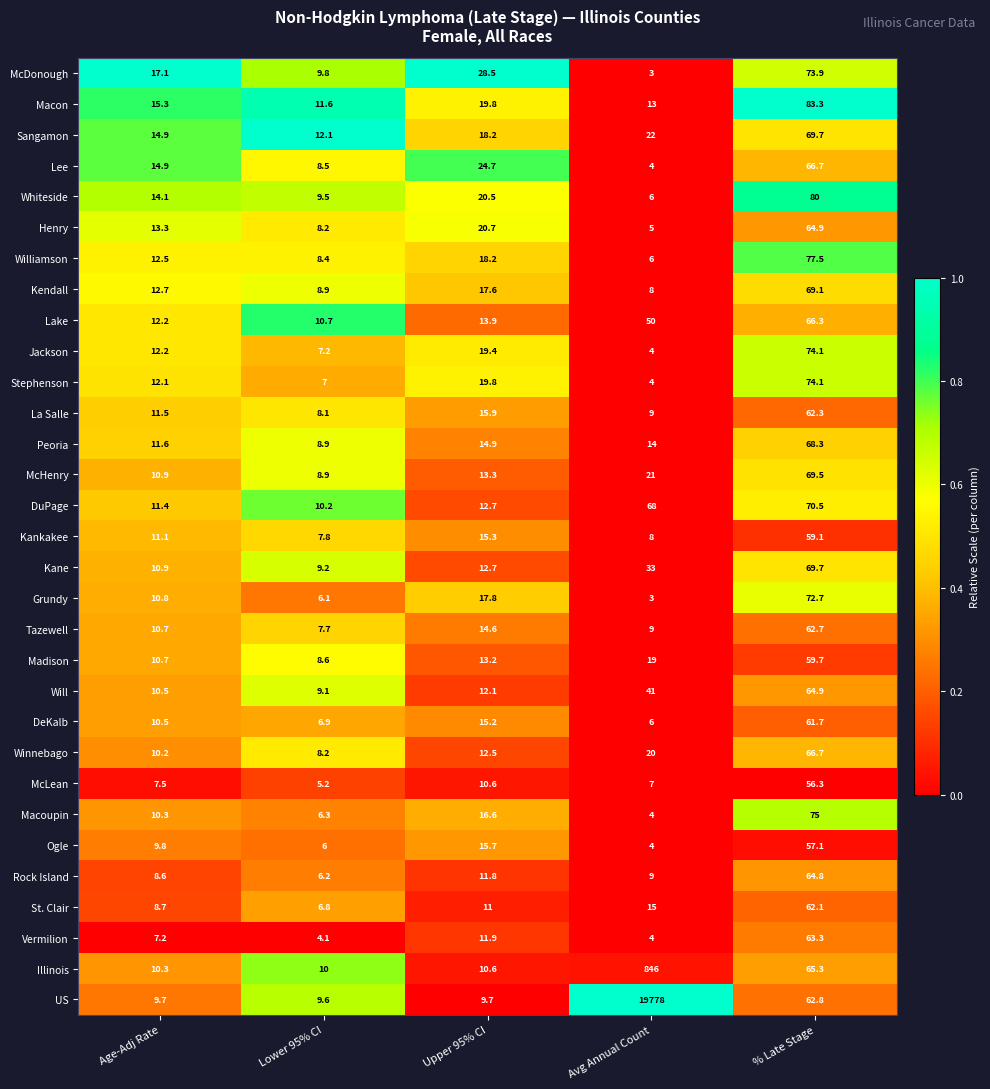

Which series has the largest total across all categories?

US